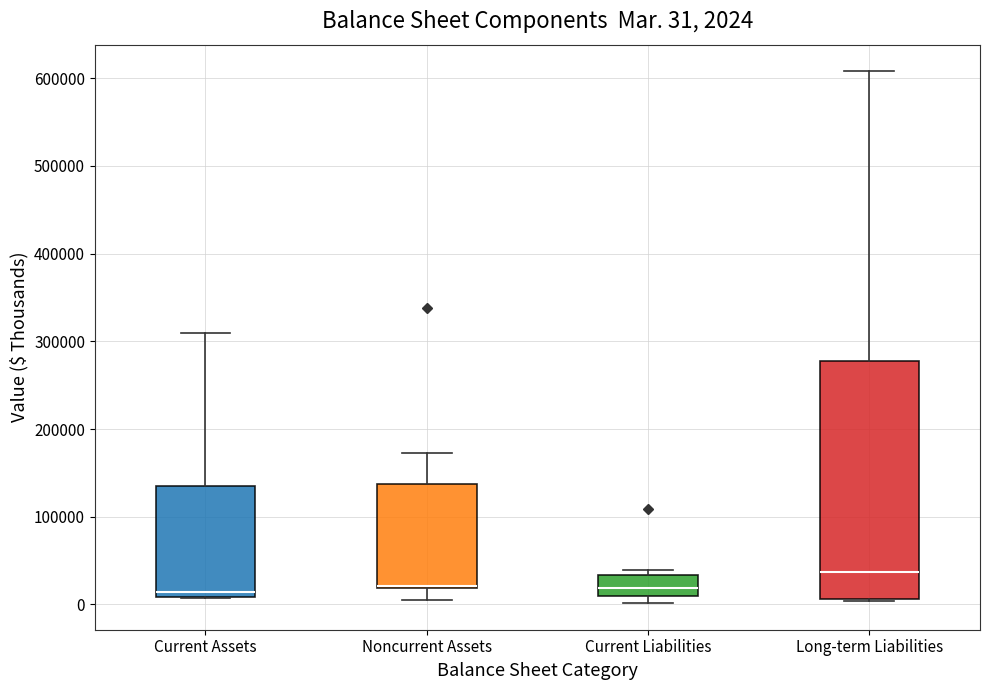

Comparing the boxes themselves (not the whiskers), which one is the tallest?

Long-term Liabilities